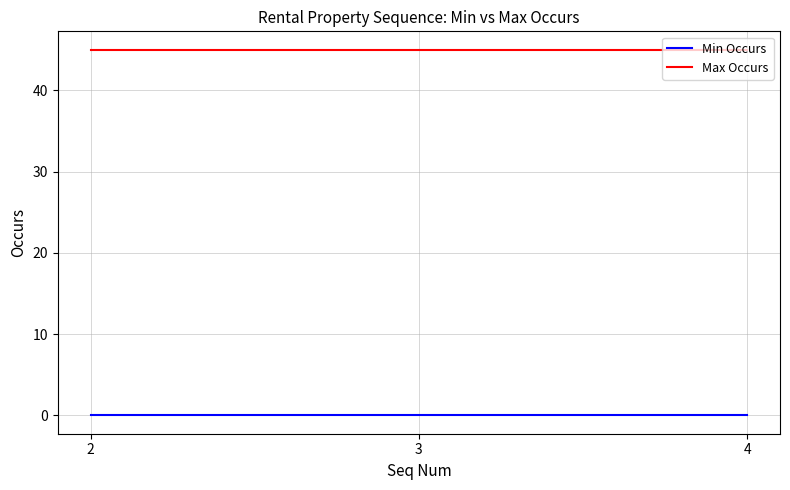

How many series are shown in this chart?

2